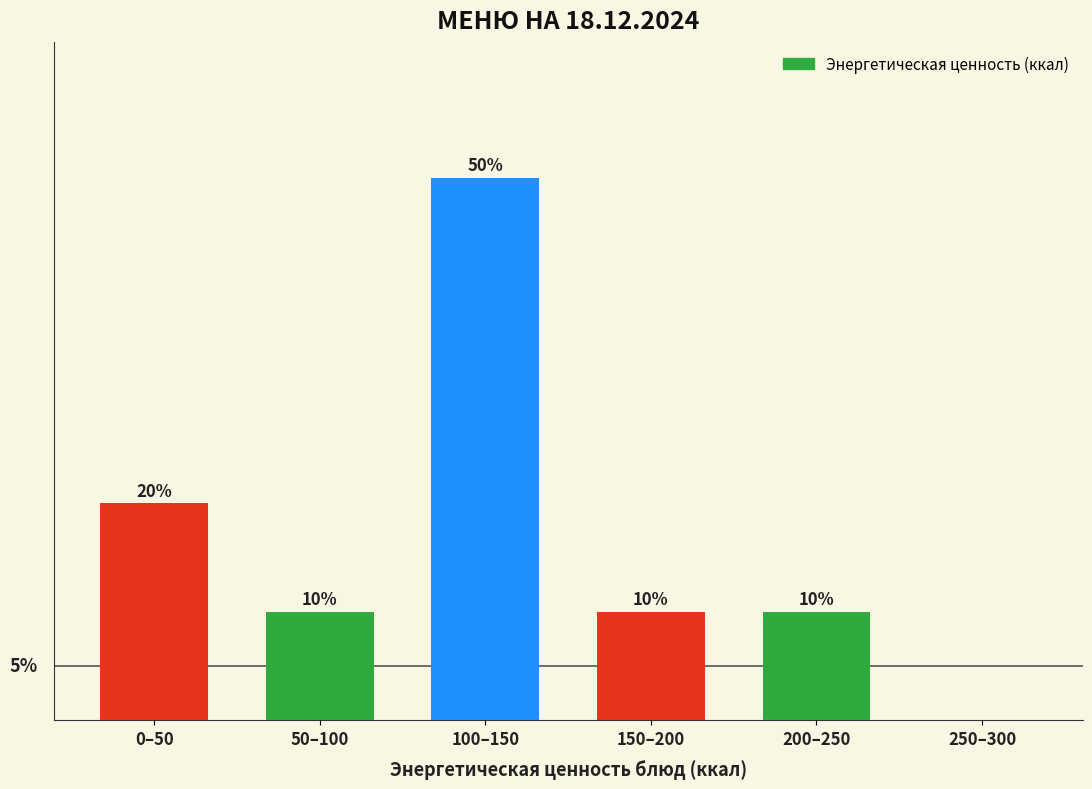

Where is the data nearest to the value 25?

0–50